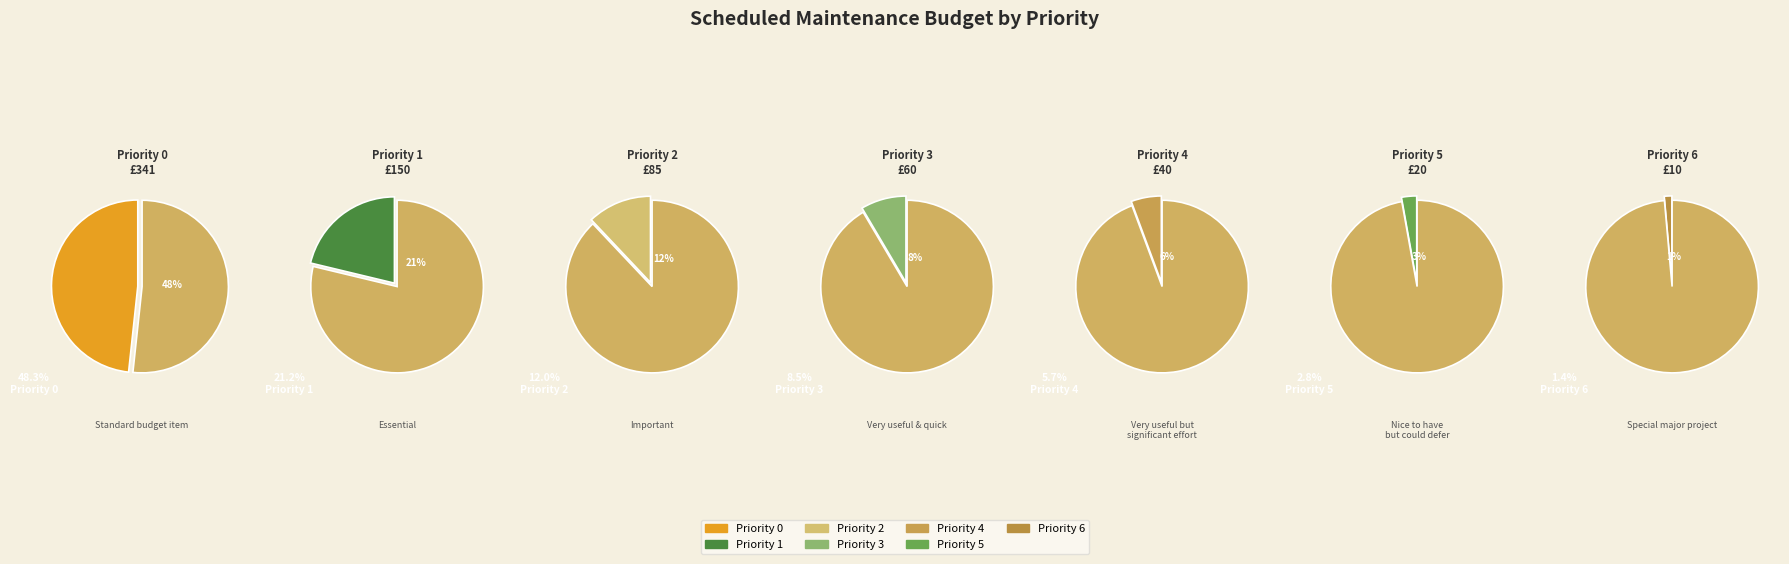

Which category accounts for the majority?

Priority 0